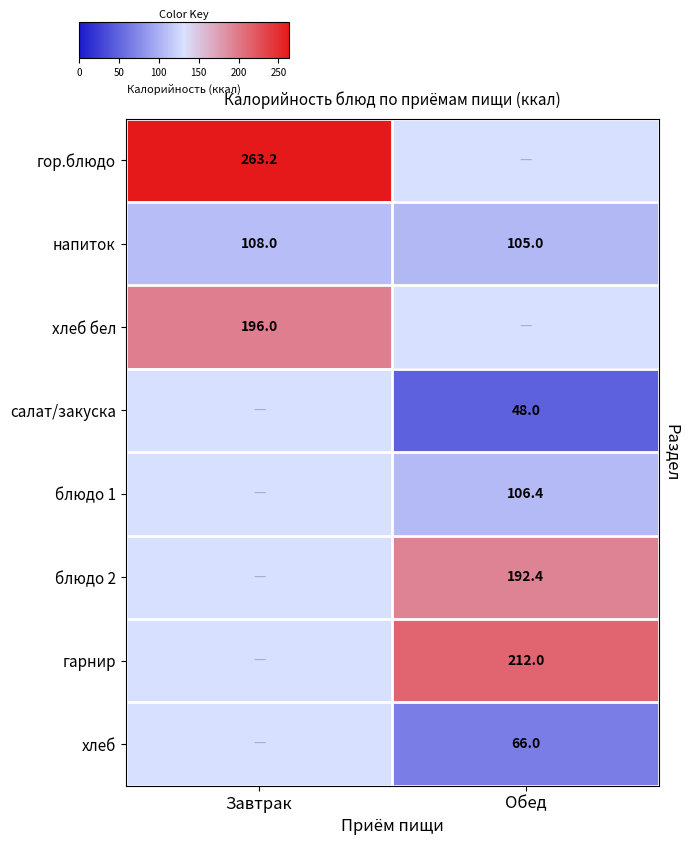

The value of салат/закуска at Обед is 48.0. True or false?

True